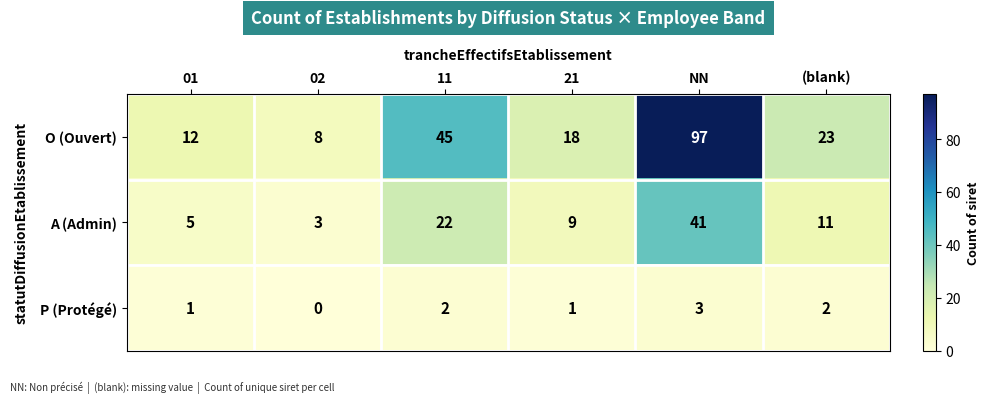

List the series in order of their overall mean, lowest first.

P (Protégé), A (Admin), O (Ouvert)